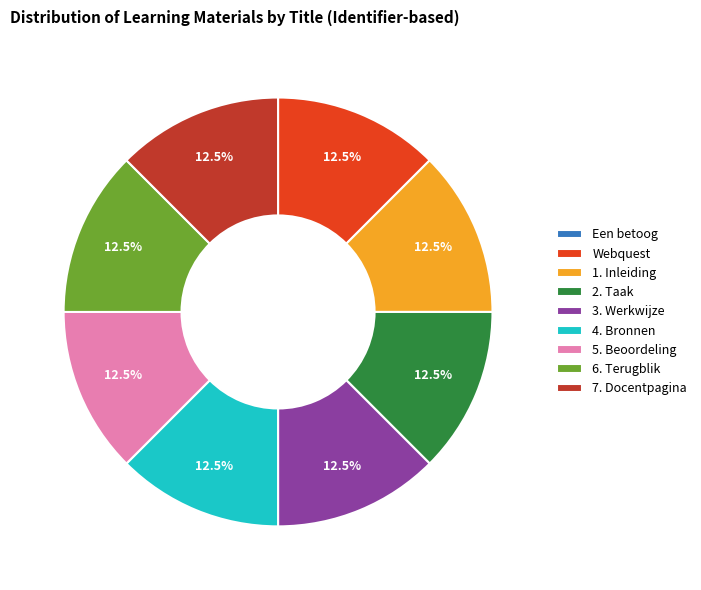

Approximately how many times larger is the value at Webquest compared to 3. Werkwijze?

1.0